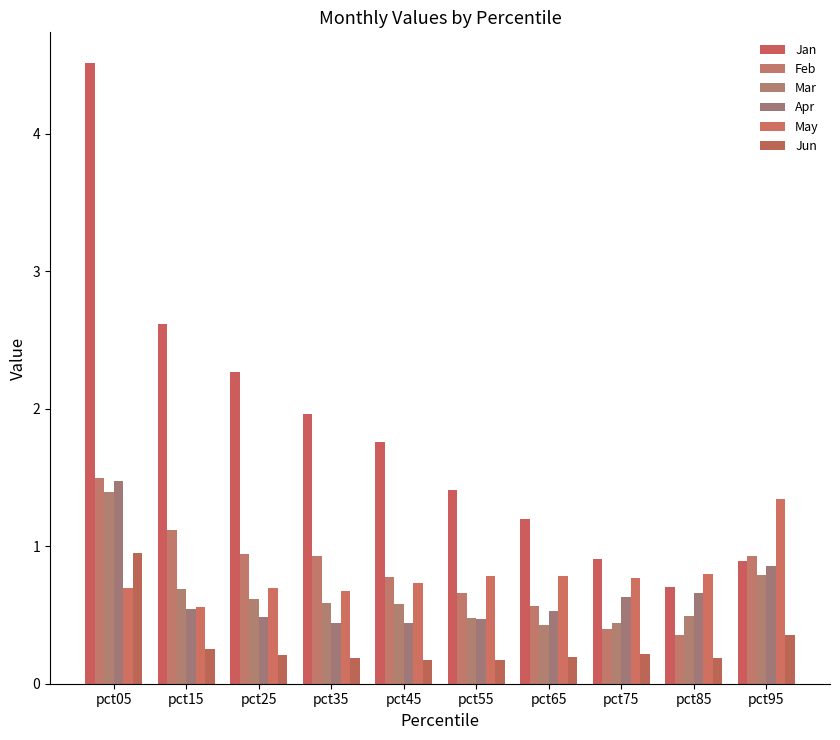

What is the difference between the maximum and minimum values in the Mar series?

1.0